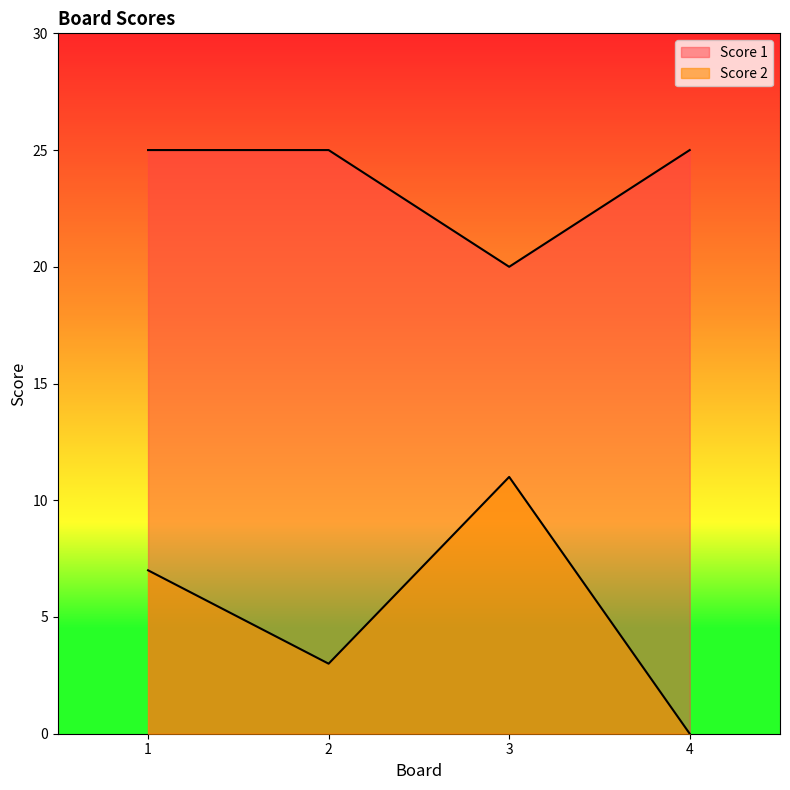

Reading left to right, extract all data points from this chart.

Score 2: 7	3	11	0
Score 1: 25	25	20	25